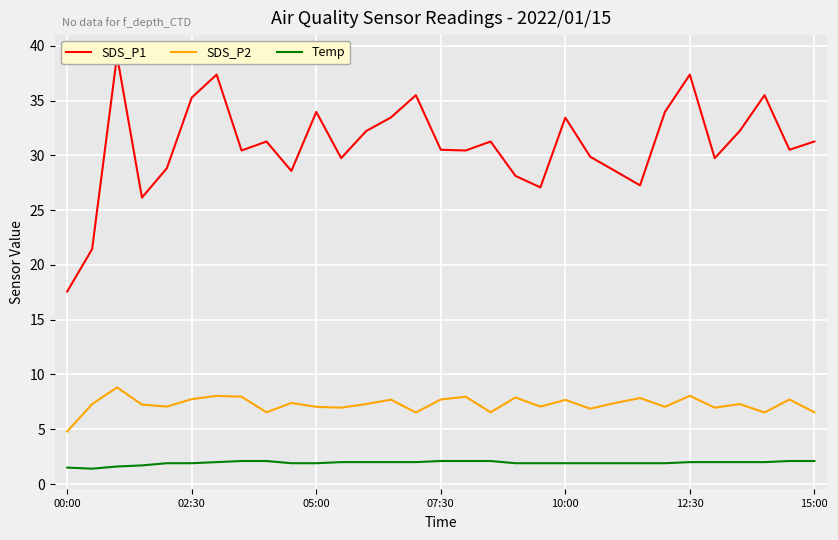

What is the lowest value of the SDS_P2 series?

4.8